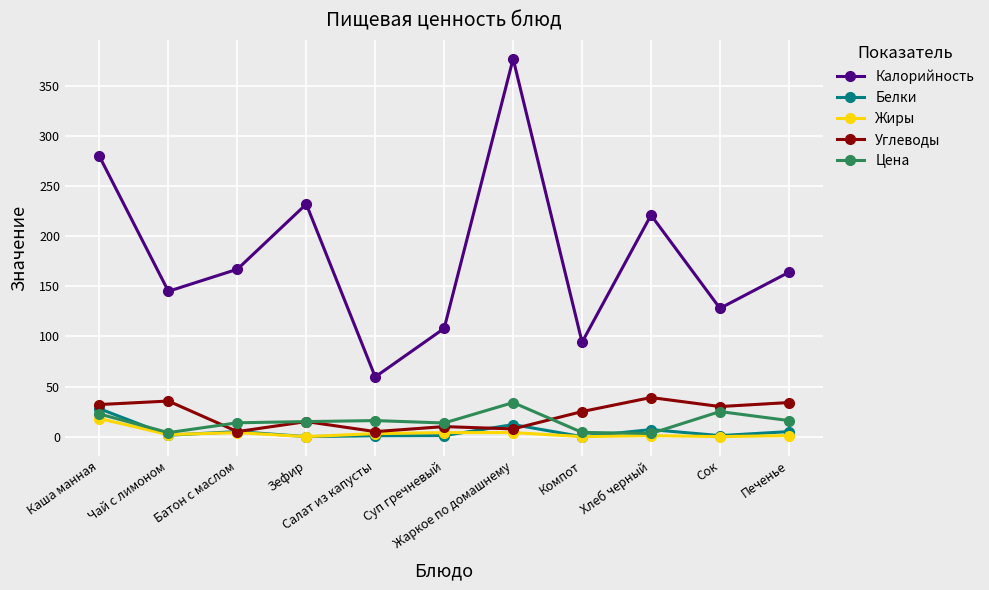

How many interior local valleys does the Калорийность series have?

4